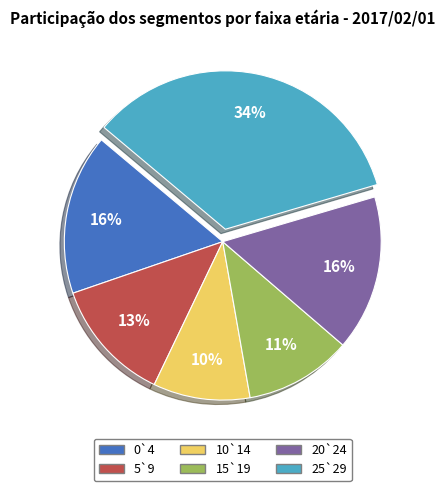

To the nearest percent, what is the combined percentage of 10`14 and 25`29?

44%